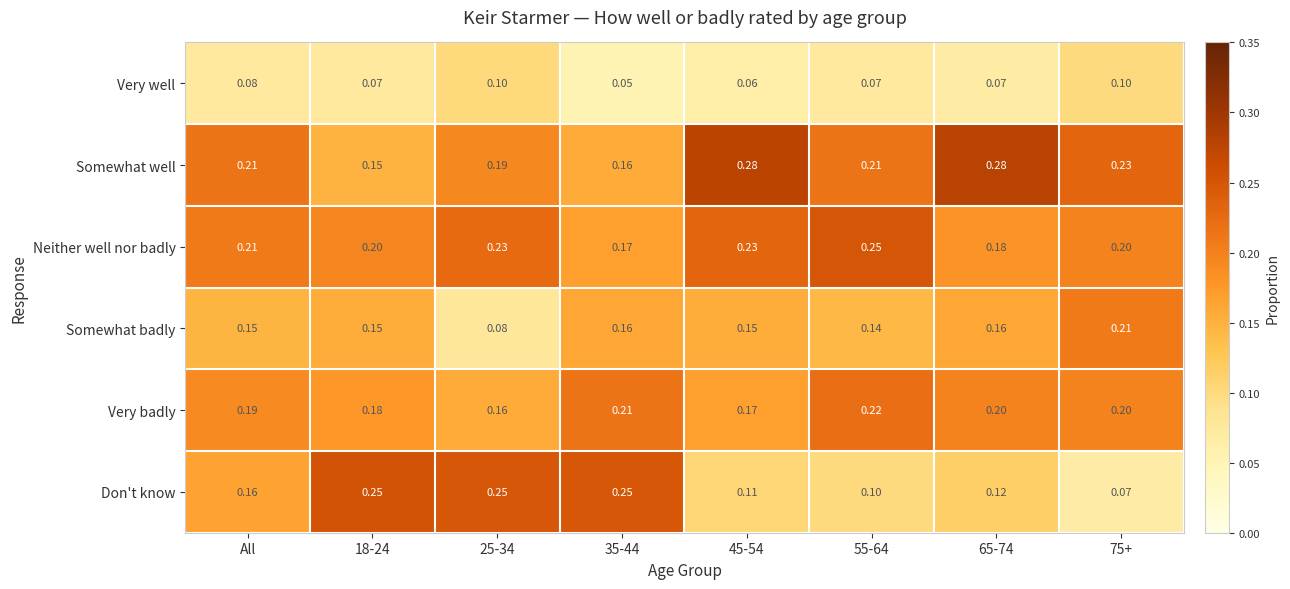

Between All and 25-34, which series saw the biggest shift?

Don't know